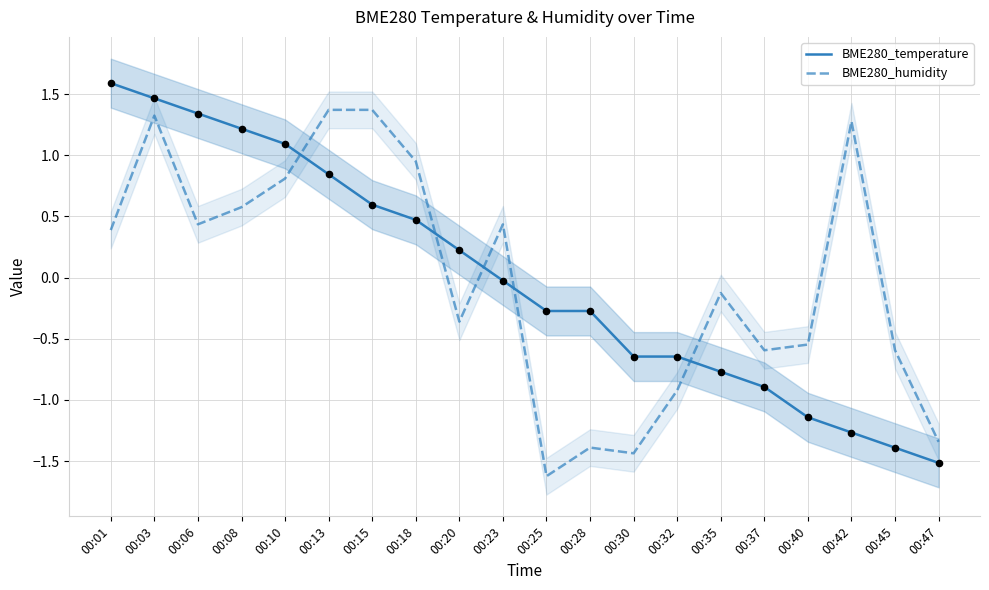

What are all the series names shown in the legend?

BME280_temperature, BME280_humidity